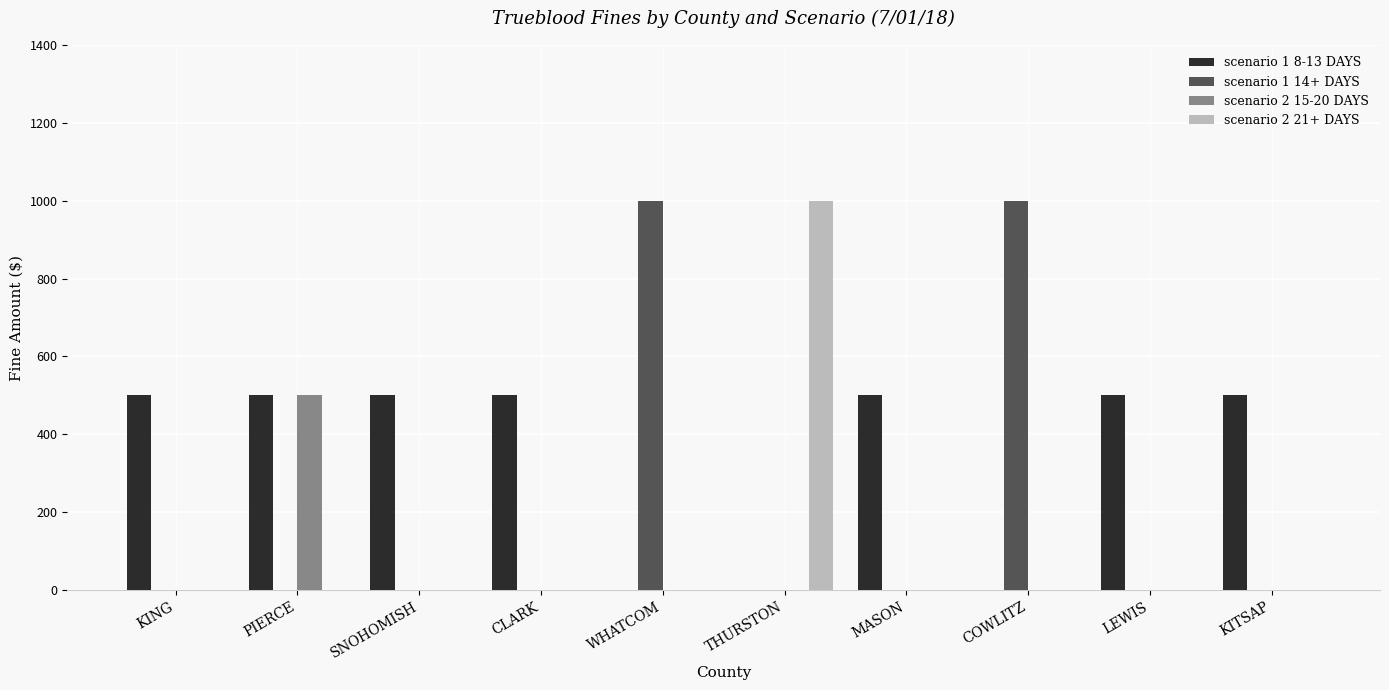

How many data points does each series have?

10